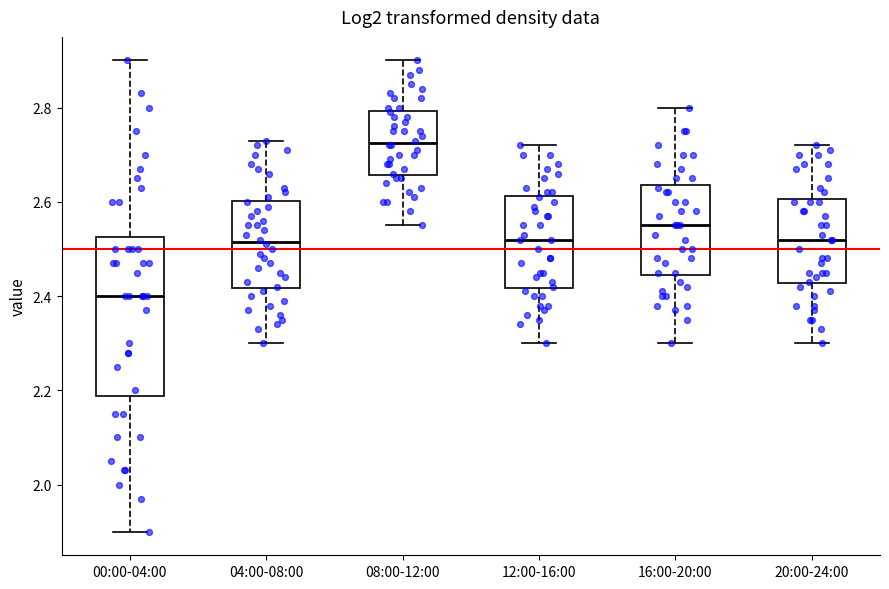

Which box has the highest median line?

08:00-12:00